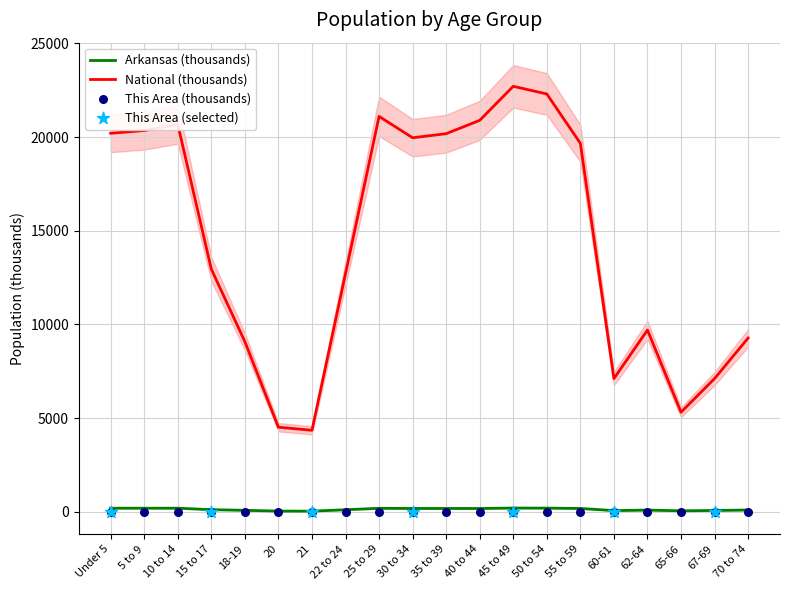

Which series has the widest spread of Y values?

National